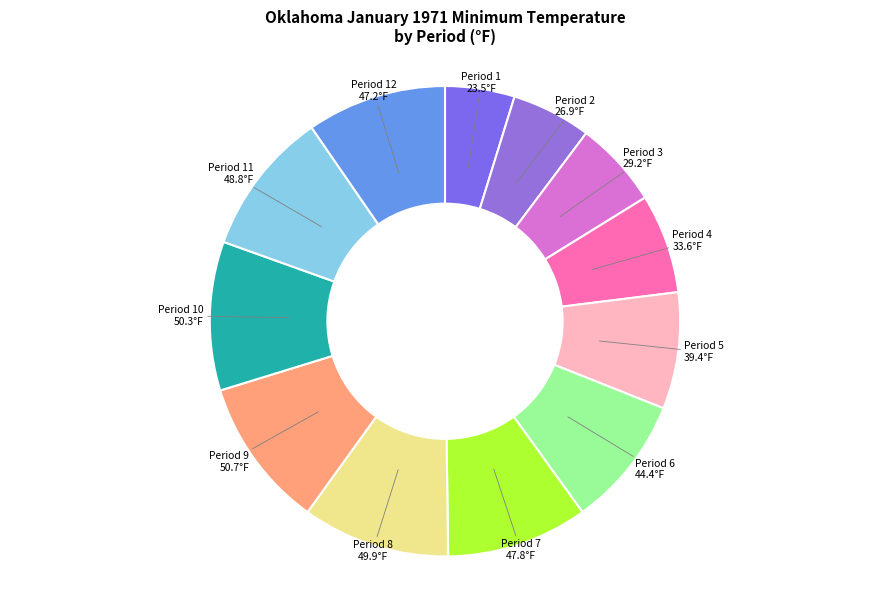

Do Period 11 and Period 2 together represent more than half of the pie?

No